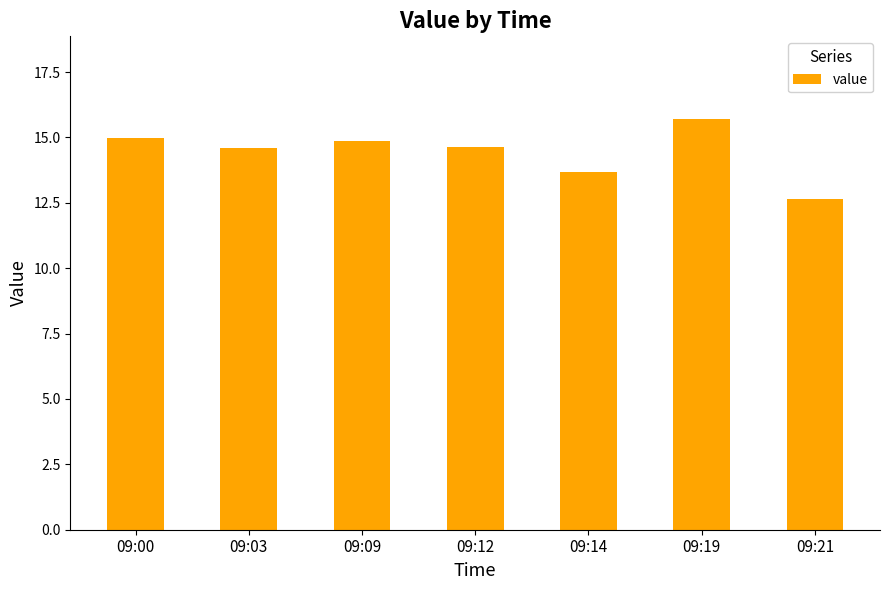

How many values are between 13 and 14?

1